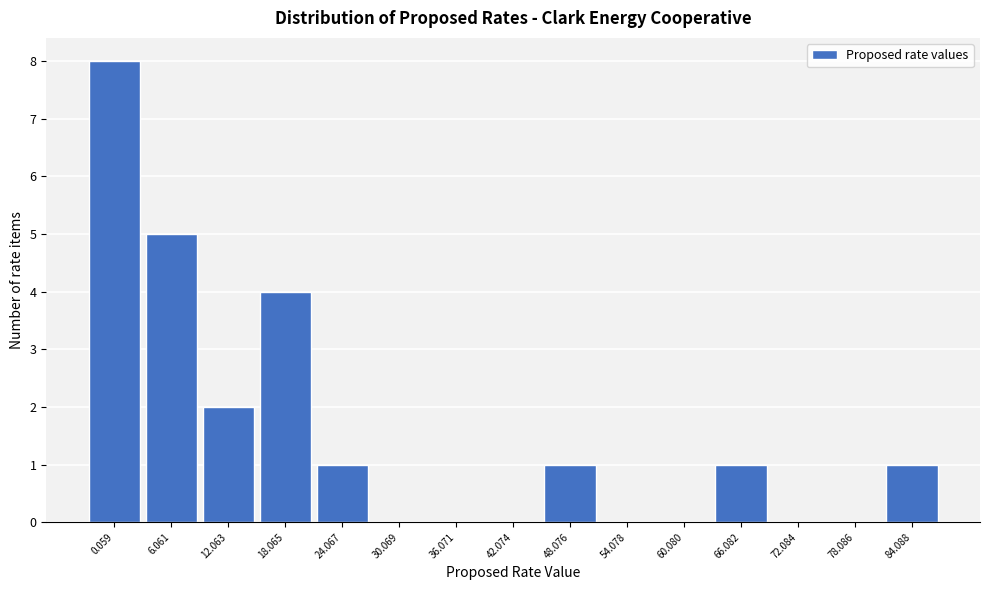

Reading left to right, list all the values displayed in this chart.

0.059=8	6.061=5	12.063=2	18.065=4	24.067=1	30.069=0	36.071=0	42.074=0	48.076=1	54.078=0	60.080=0	66.082=1	72.084=0	78.086=0	84.088=1